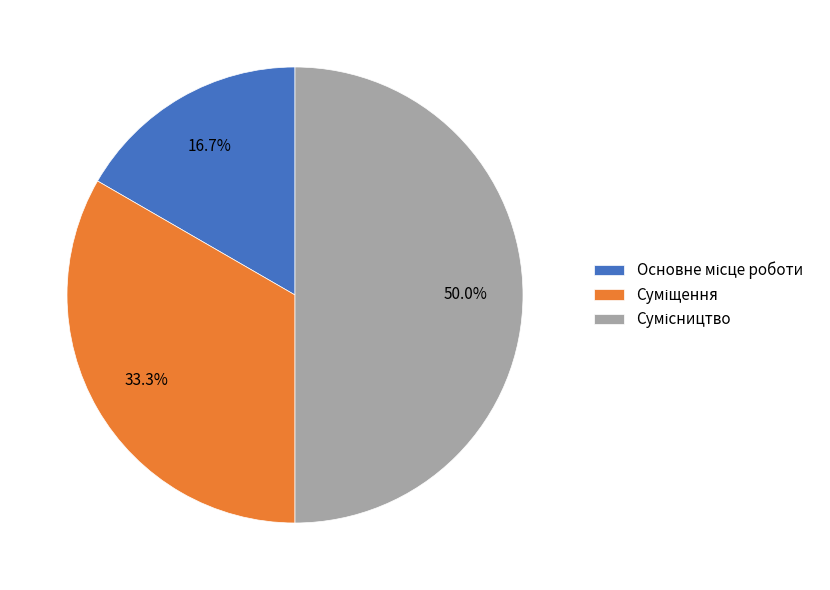

The Основне місце роботи slice represents 17% of the pie. True or false?

True